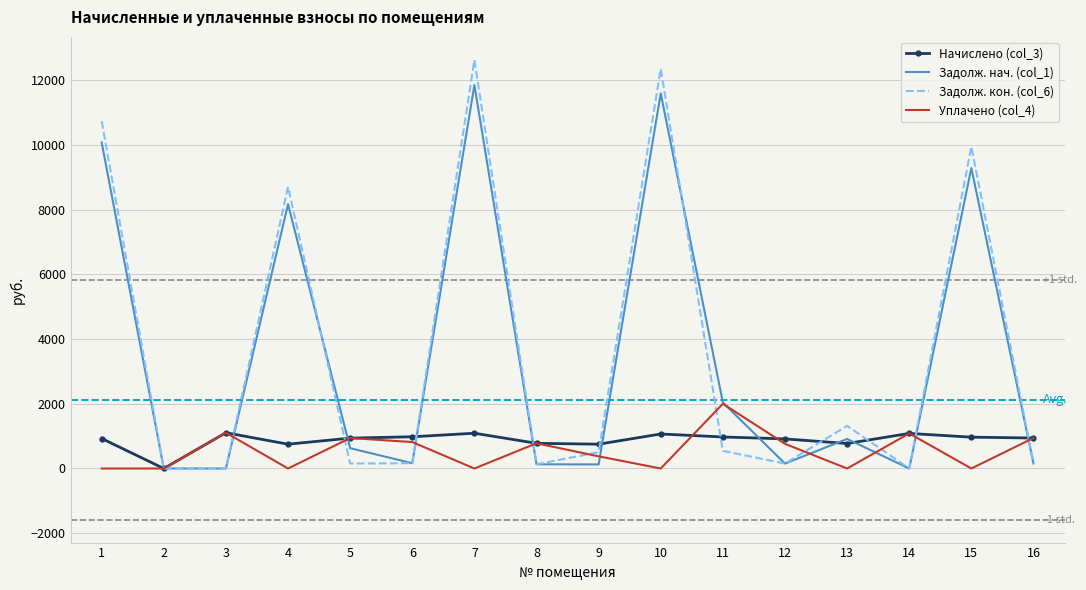

What is the highest value of the Задолж. нач. (col_1) series?

11847.3